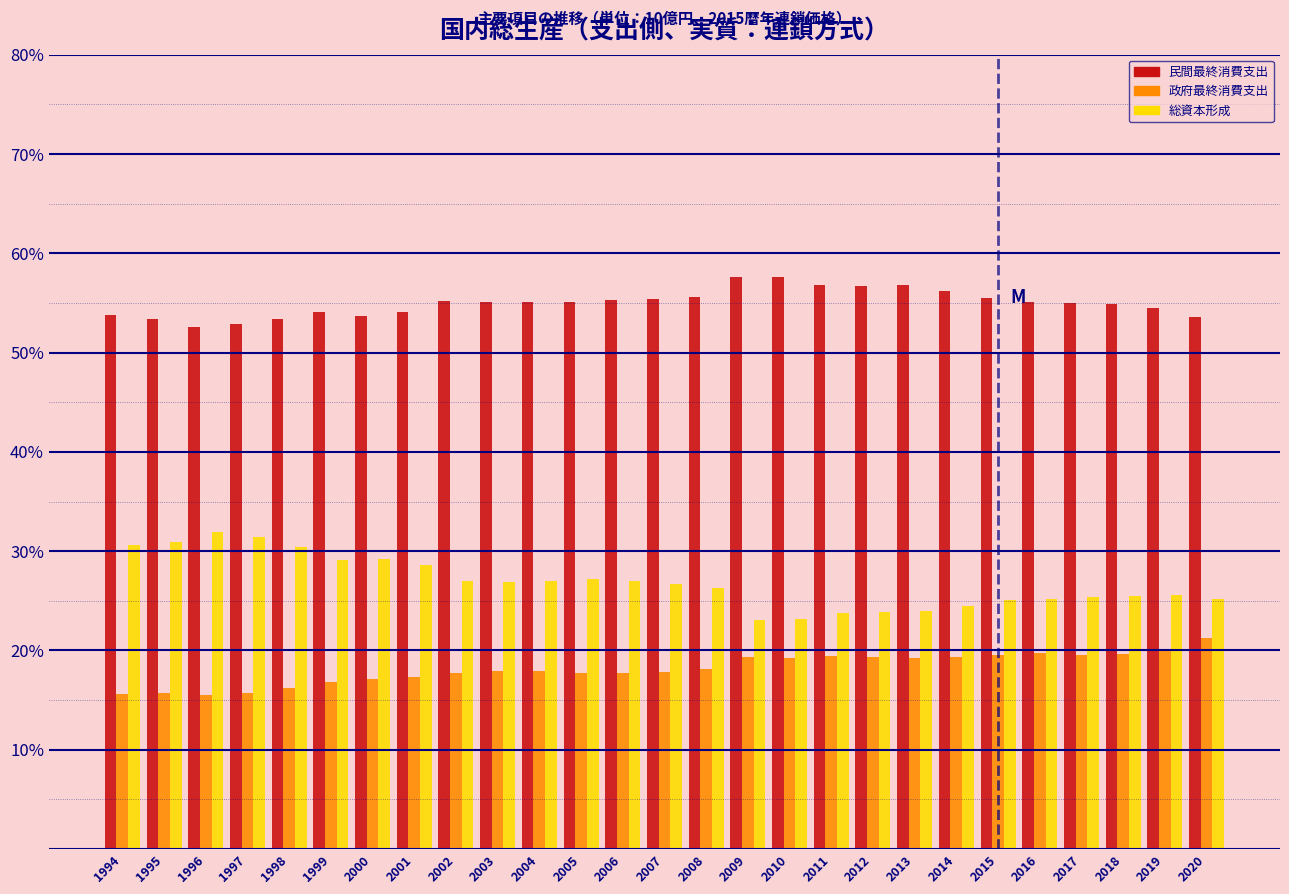

What is the minimum value shown in the chart?

15.5